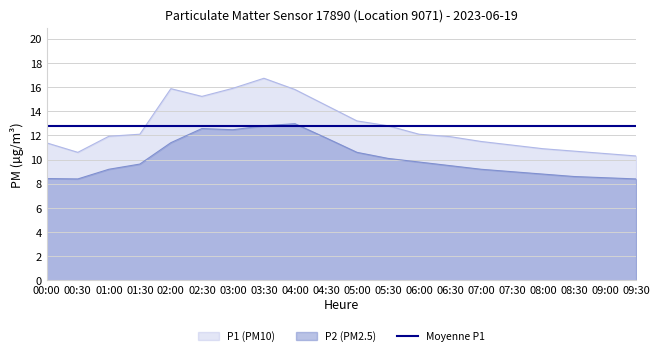

What is the average value of the P1 series?

12.8